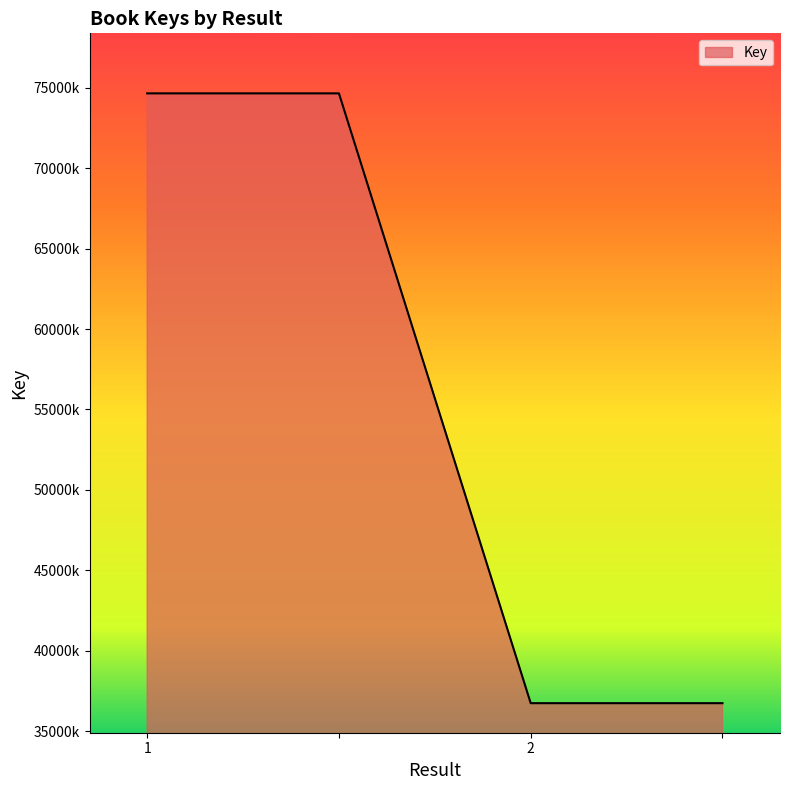

Is this an area chart (filled region under the line)?

Yes